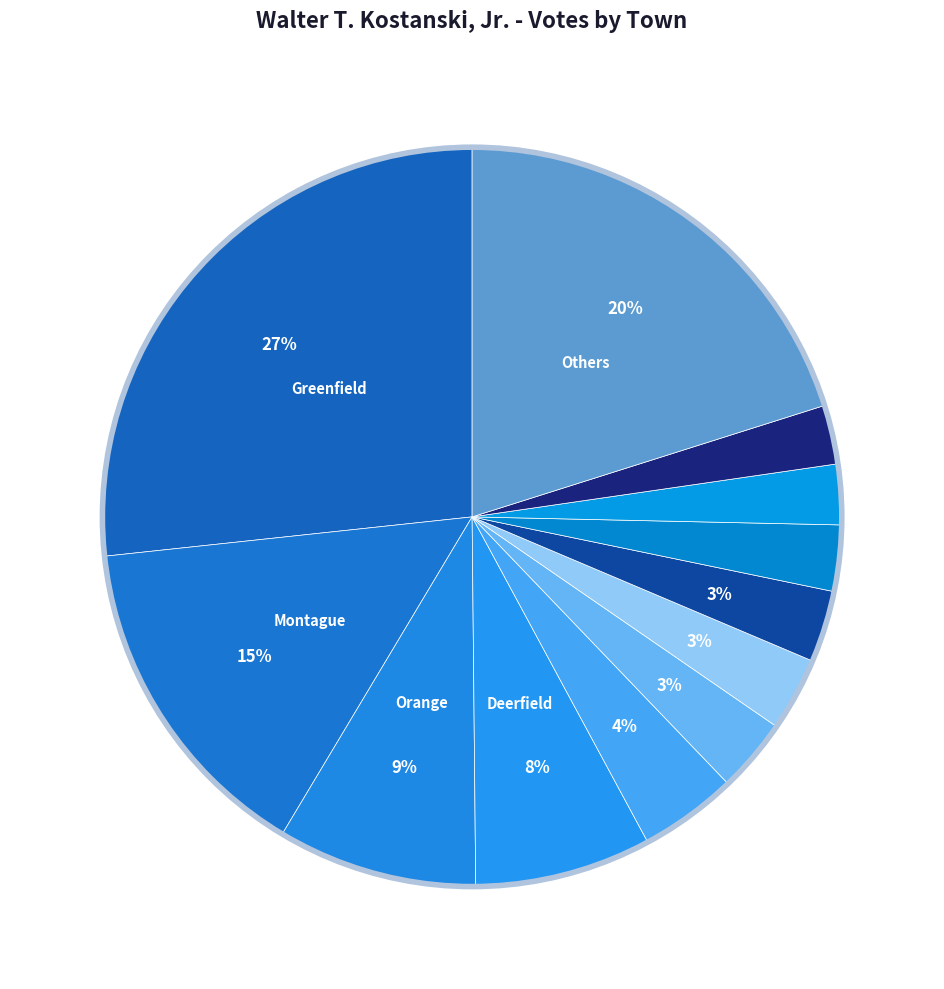

How many segments does this pie chart have?

12